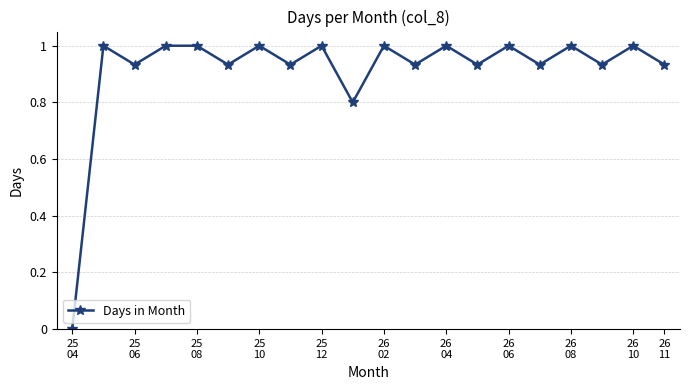

What is the greatest value displayed?

1.0